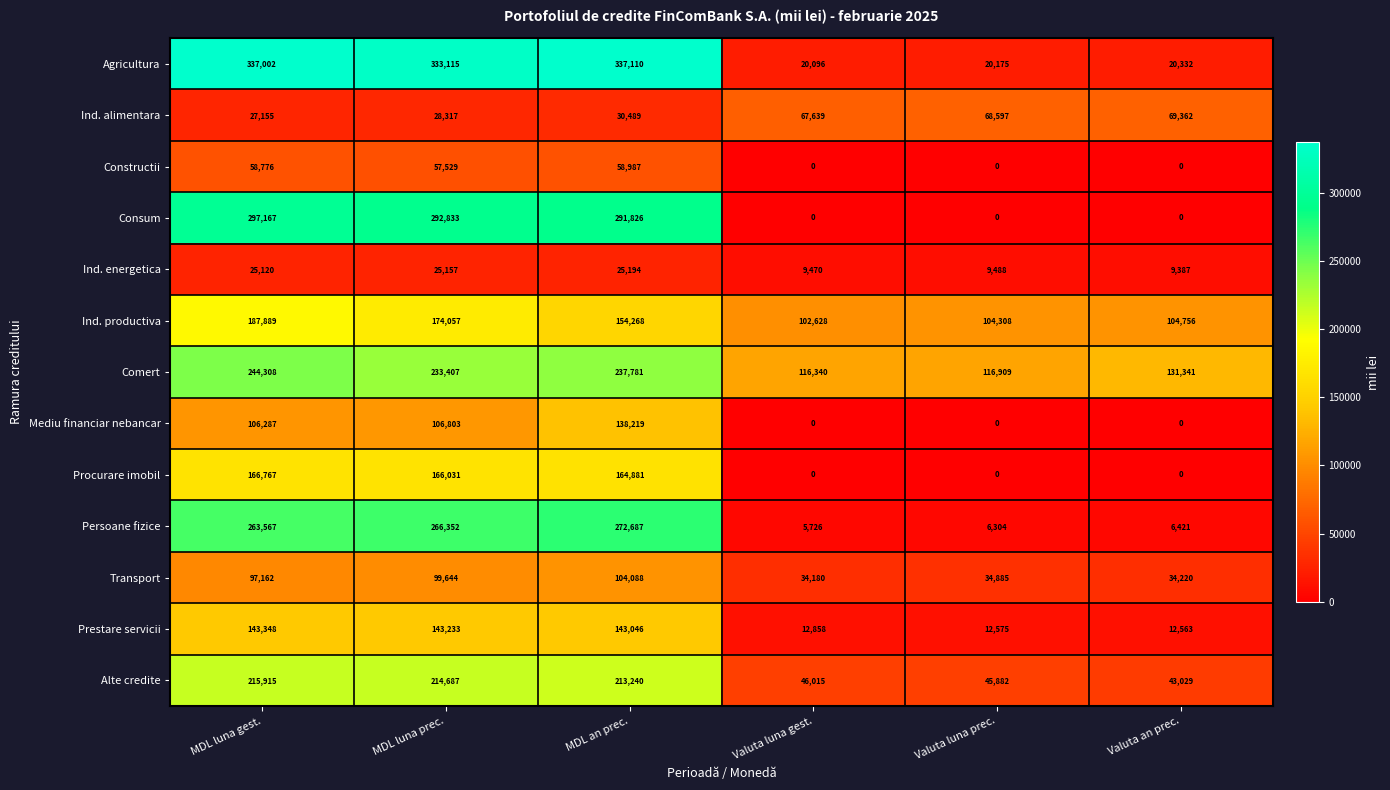

What is the greatest value displayed?

337110